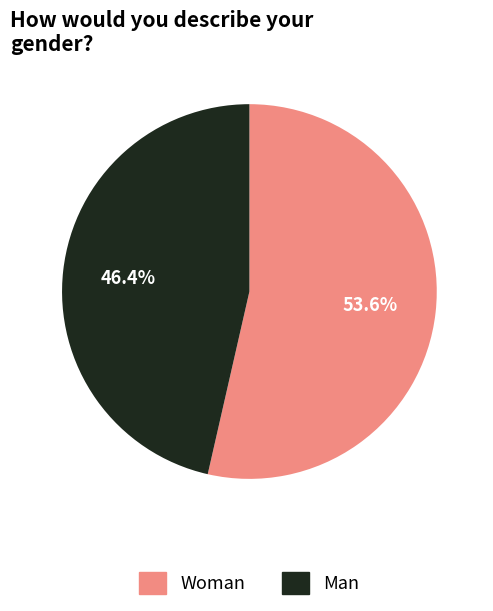

What is the smallest slice in the pie chart?

Man